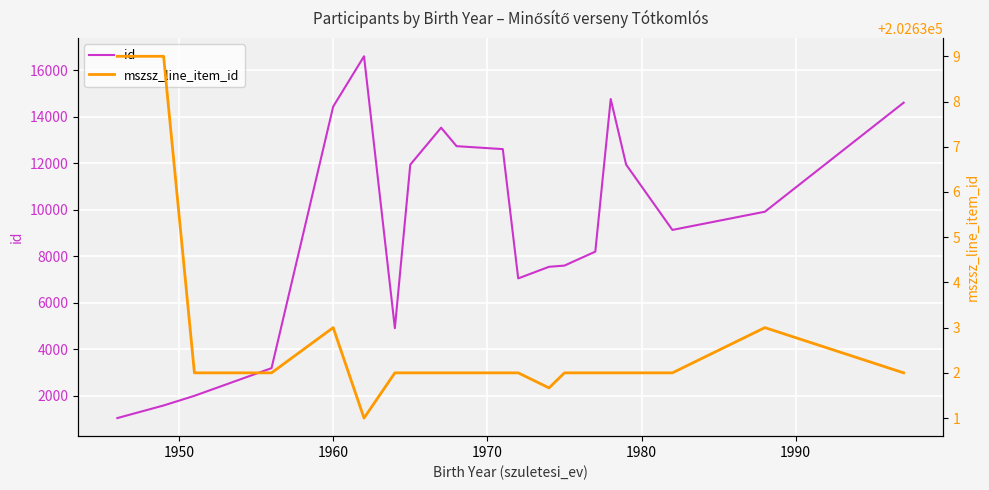

What are all the series names shown in the legend?

id, mszsz_line_item_id